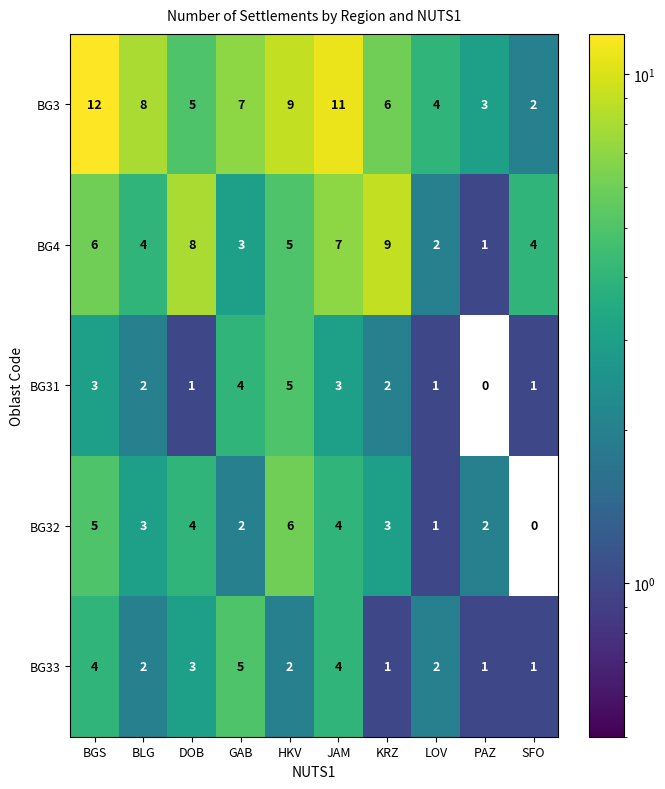

Which series has the largest total across all categories?

BG3